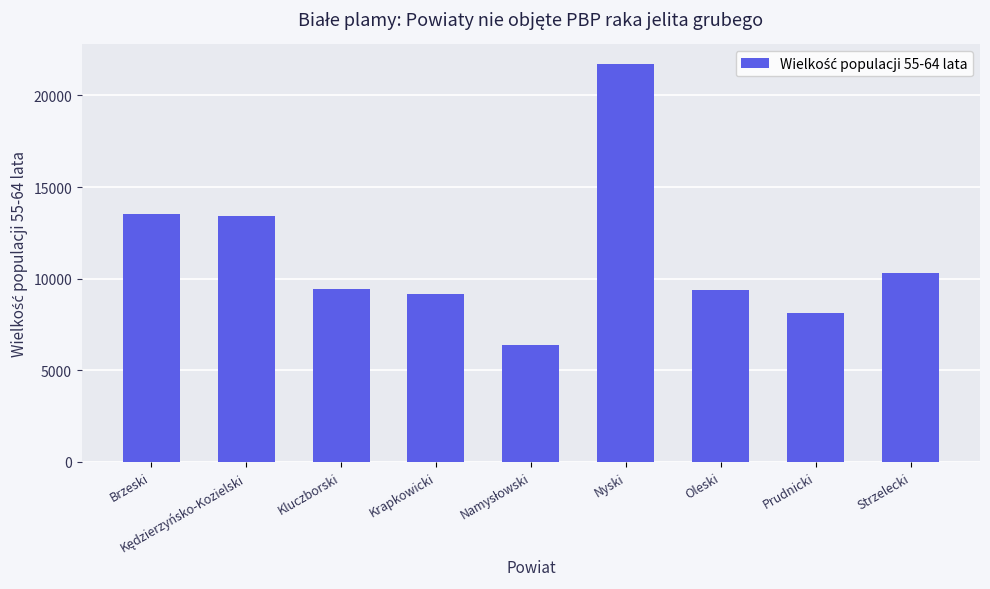

Which category has the highest value across all series?

Nyski